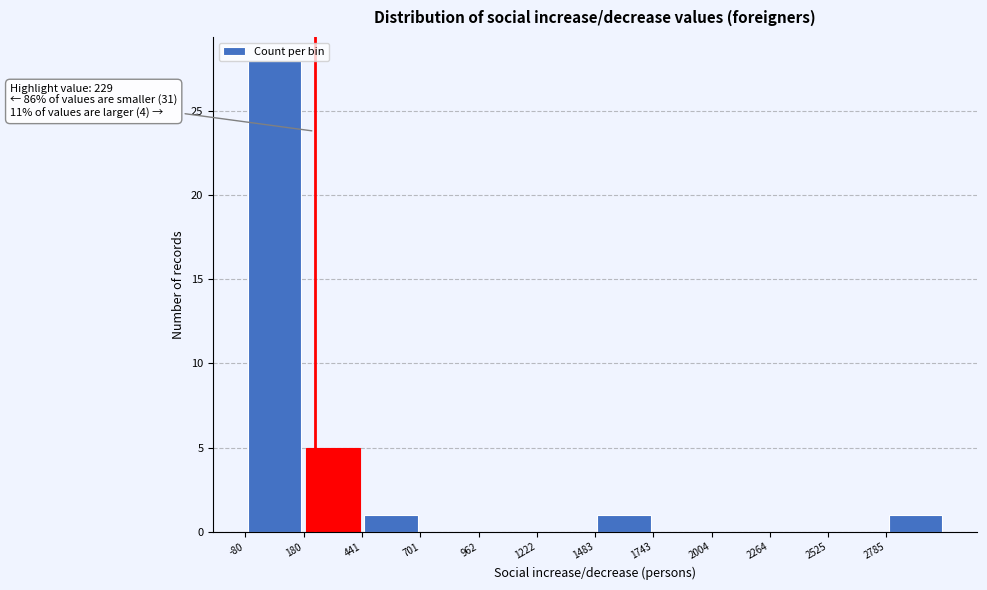

Which range on the x-axis has the tallest bar?

-100 to 200